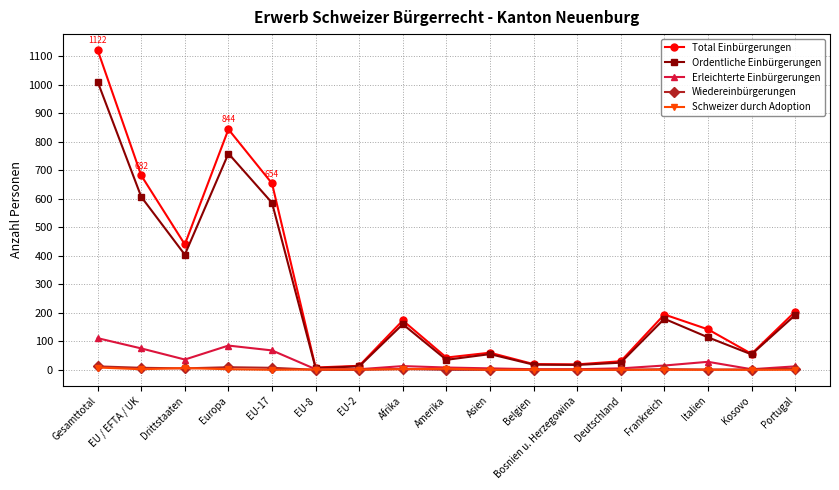

Which series changed the most between Europa and Frankreich?

Total Einbürgerungen